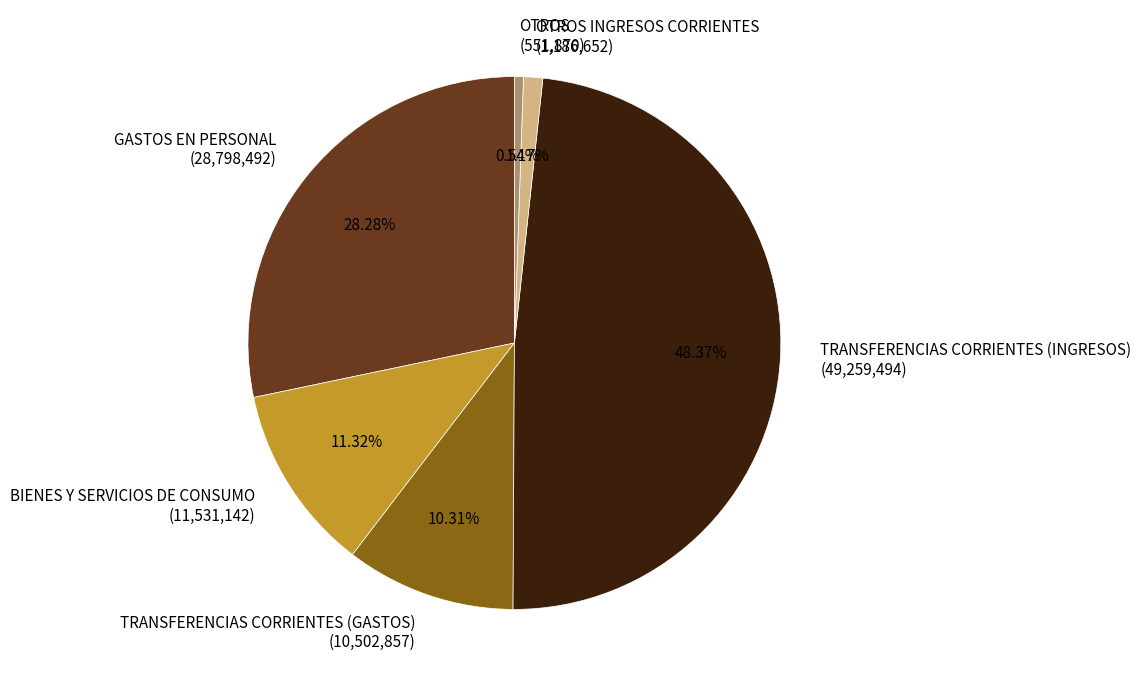

Is GASTOS EN PERSONAL the majority of the pie?

No